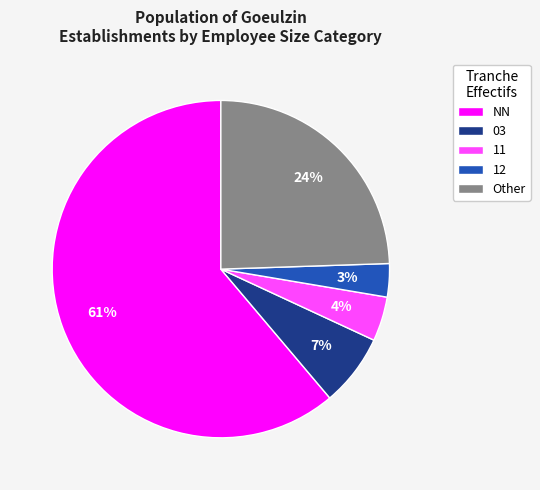

How many slices are in this pie chart?

5